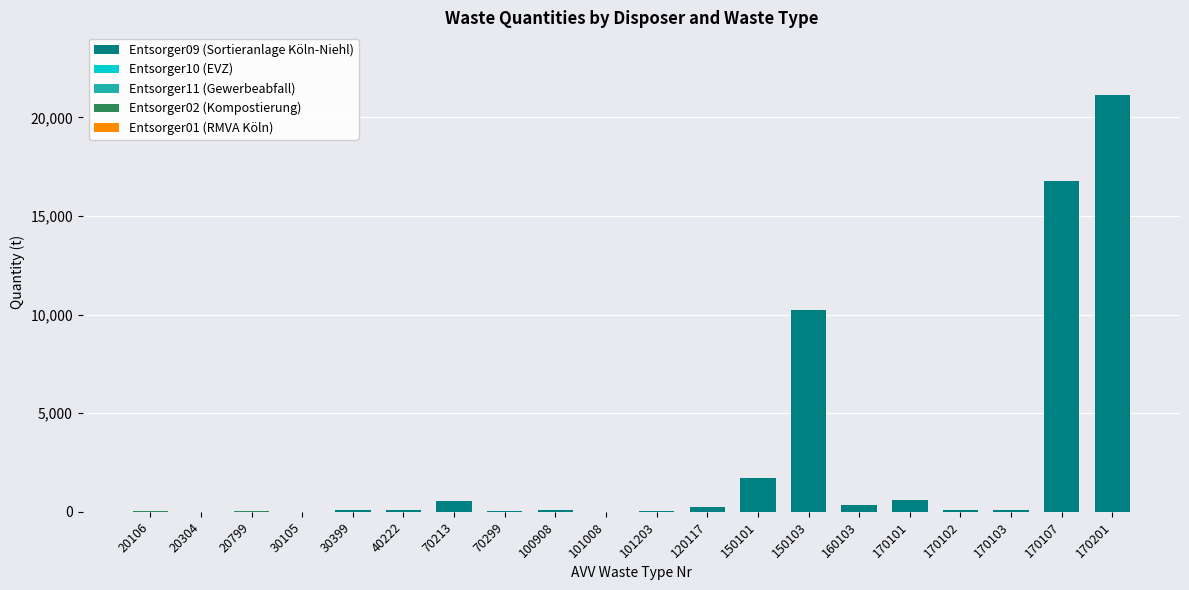

At which category is the sum across all series the highest?

170201